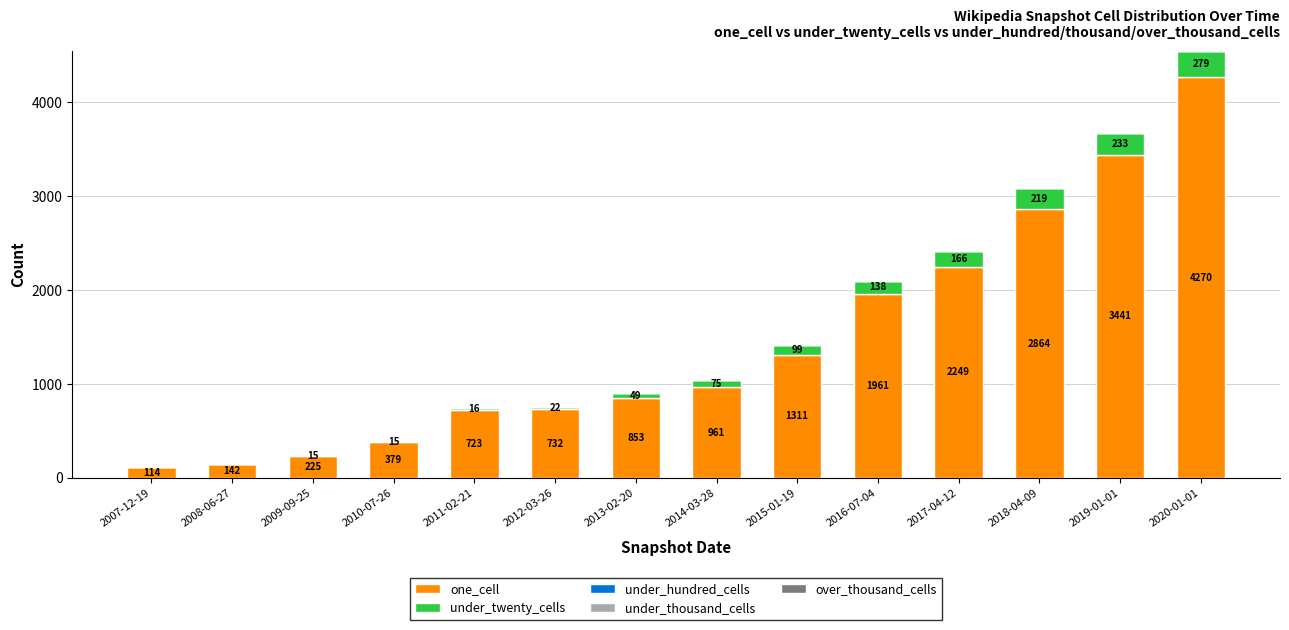

Does the chart contain stacked bars?

Yes